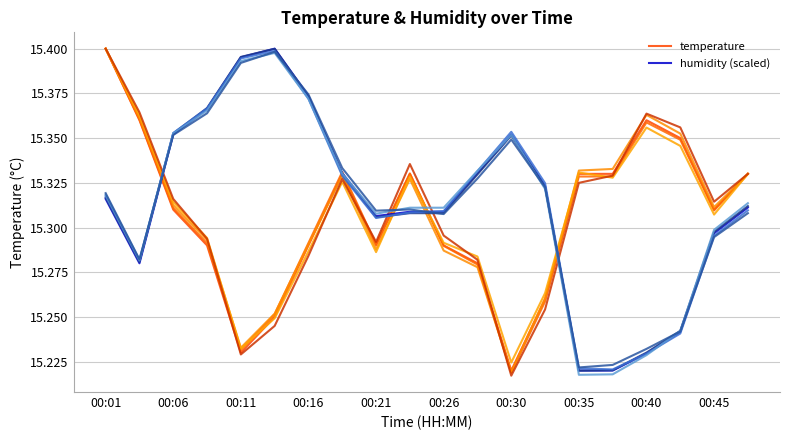

Which category has the lowest value in the temperature series?

00:30